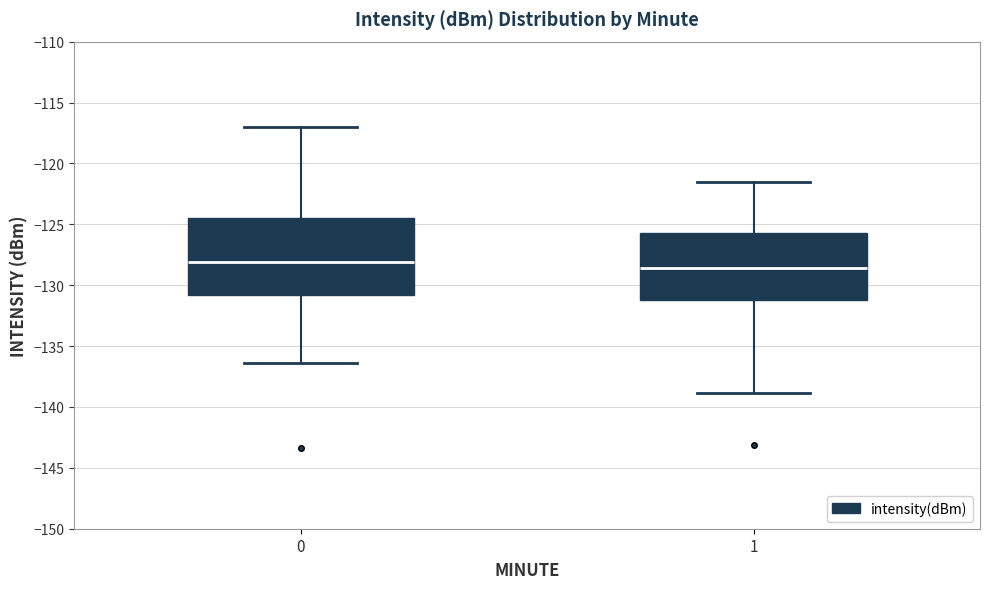

Which box has the lowest median line?

1